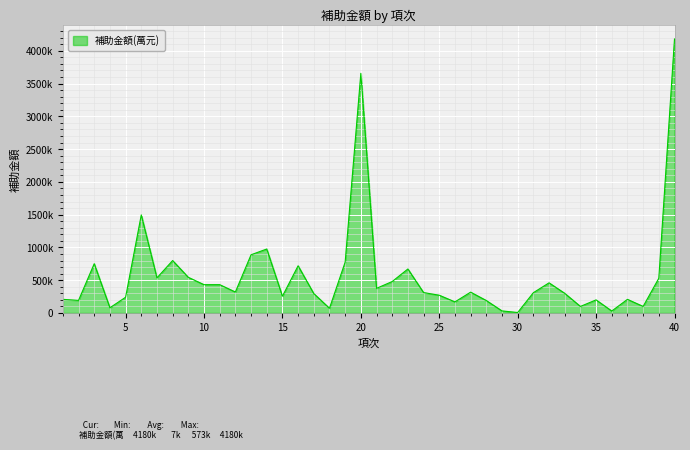

Is this an area chart (filled region under the line)?

Yes